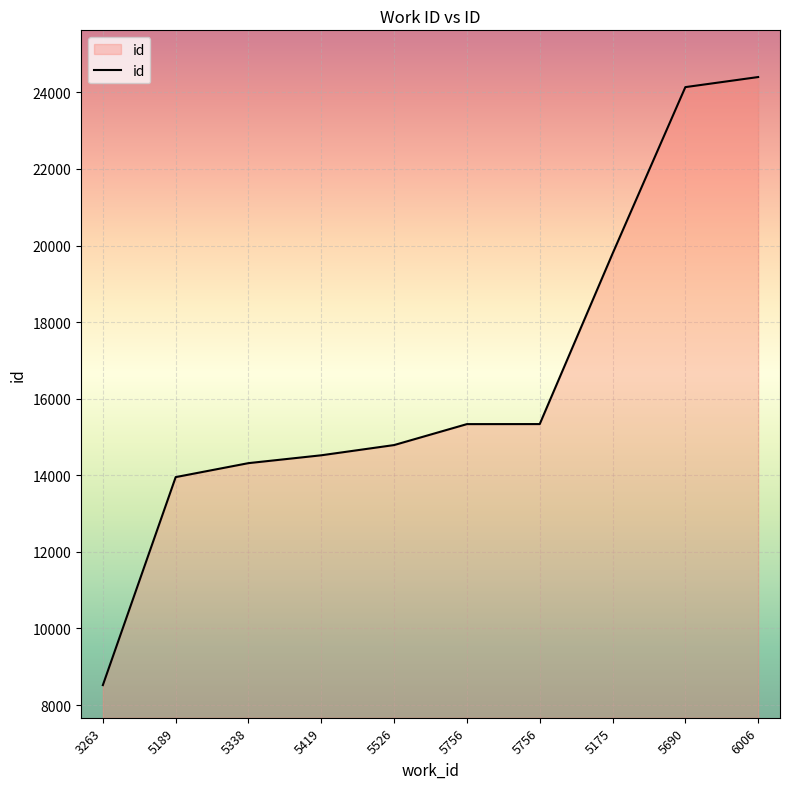

Which has a higher value, 5419 or 5338?

5419